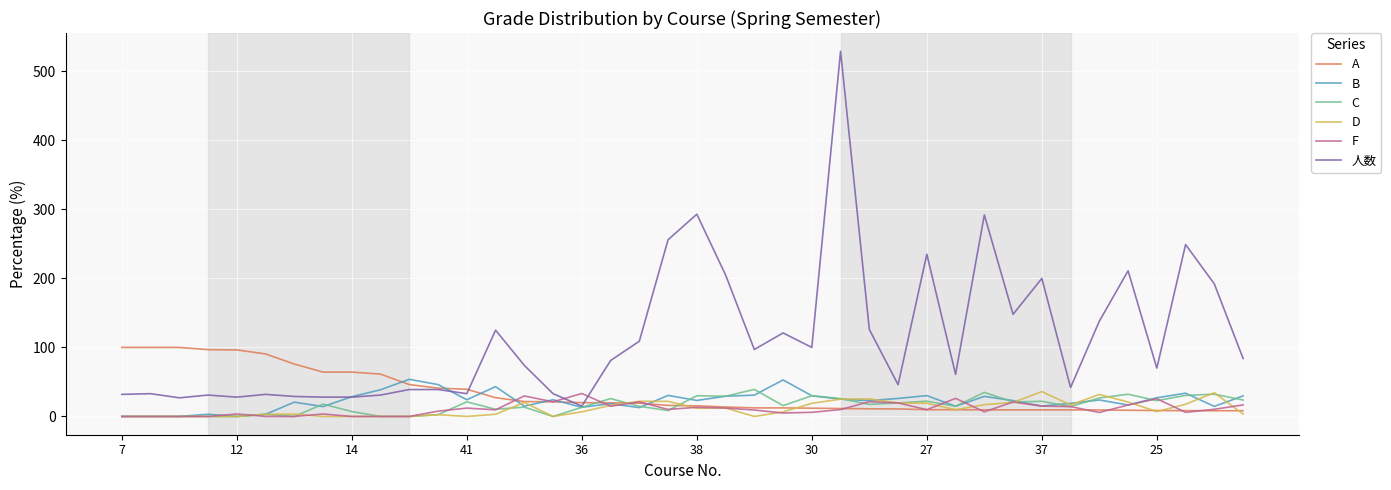

True or false: A and 人数 cross at least once.

True